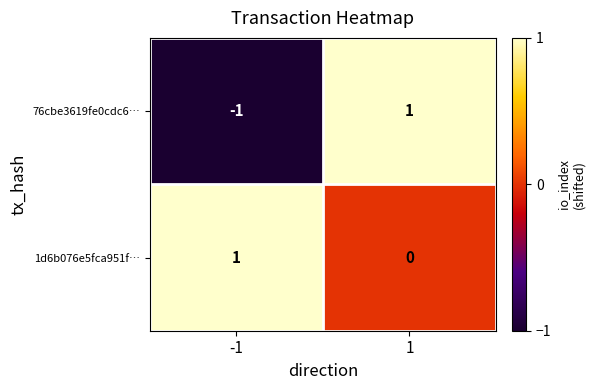

Reading right to left, list all the values displayed in this chart.

76cbe3619fe0cdc6…: 1	-1
1d6b076e5fca951f…: 0	1